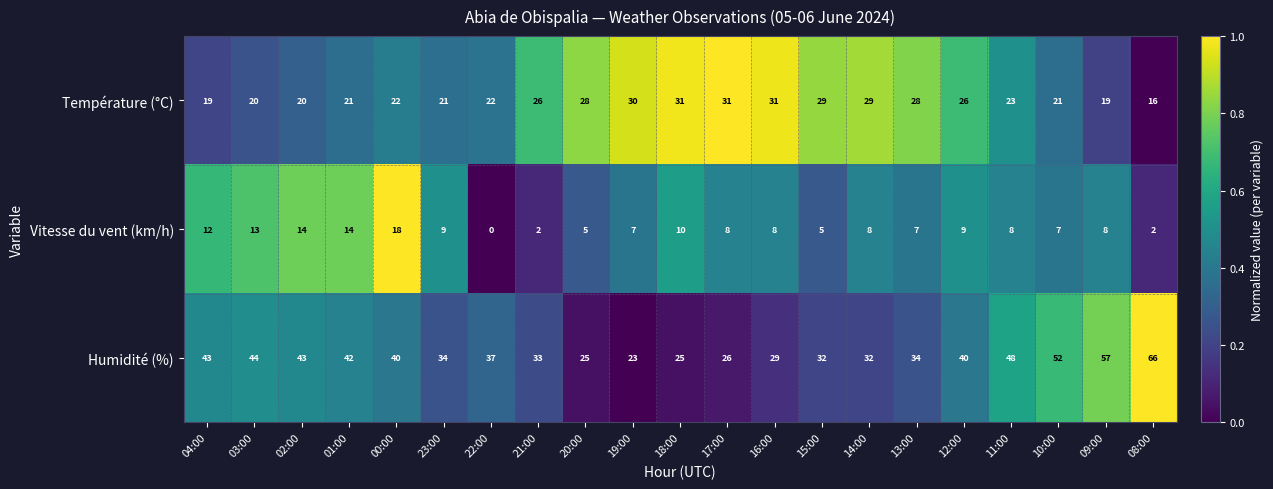

What is the difference between the Température (°C) values at 19:00 and 02:00?

10